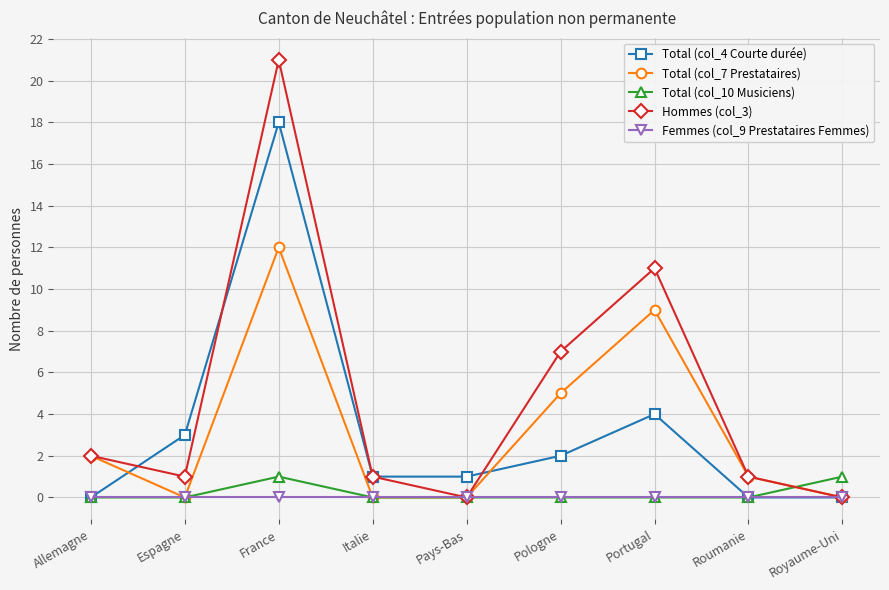

Rank the series at France from lowest to highest value.

Femmes (col_9 Prestataires Femmes), Total (col_10 Musiciens), Total (col_7 Prestataires), Total (col_4 Courte durée), Hommes (col_3)